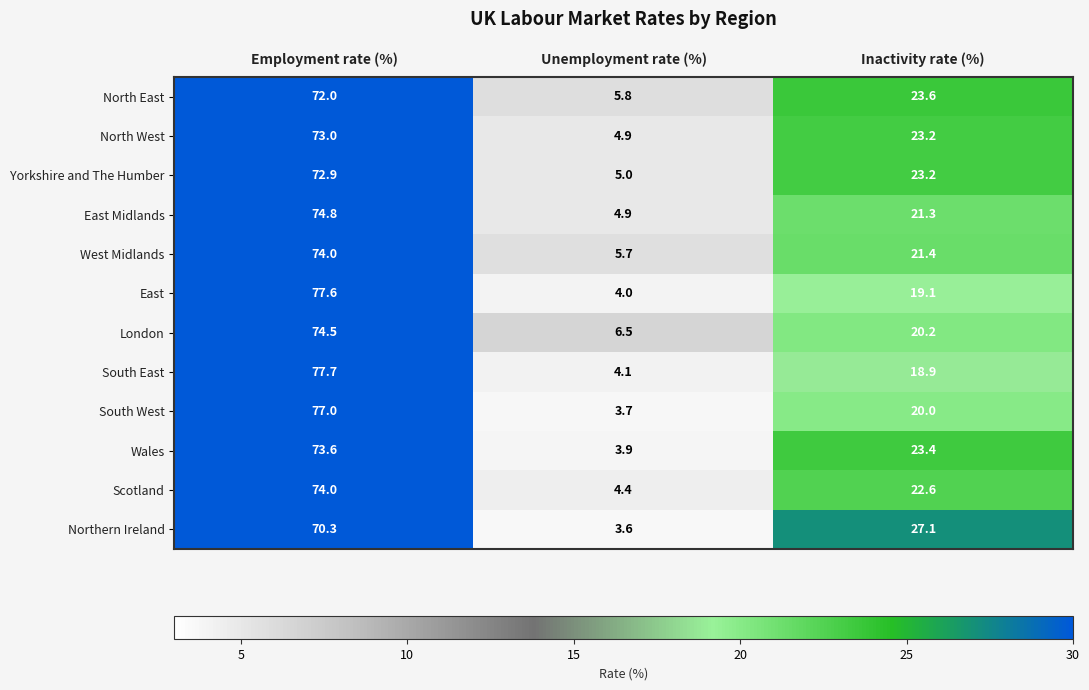

The value of South West at Employment rate (%) is 28.6. True or false?

False